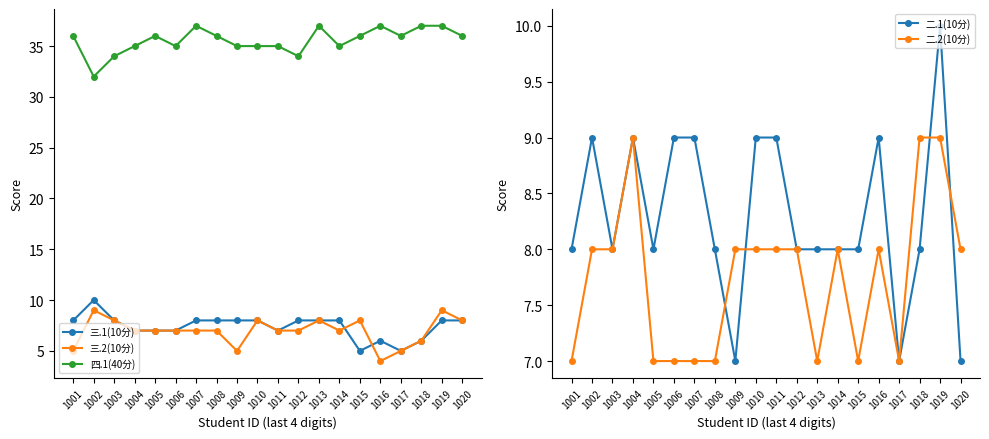

In 三.2(10分), how many points are higher than both neighbors (excluding endpoints)?

5